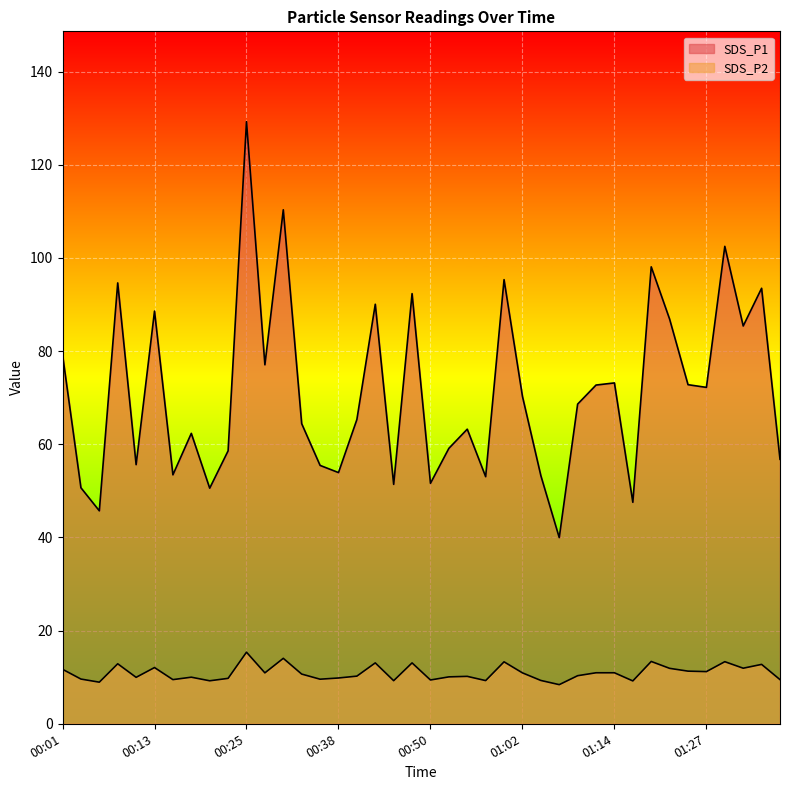

Rank the series at 00:04 from highest to lowest value.

SDS_P1, SDS_P2